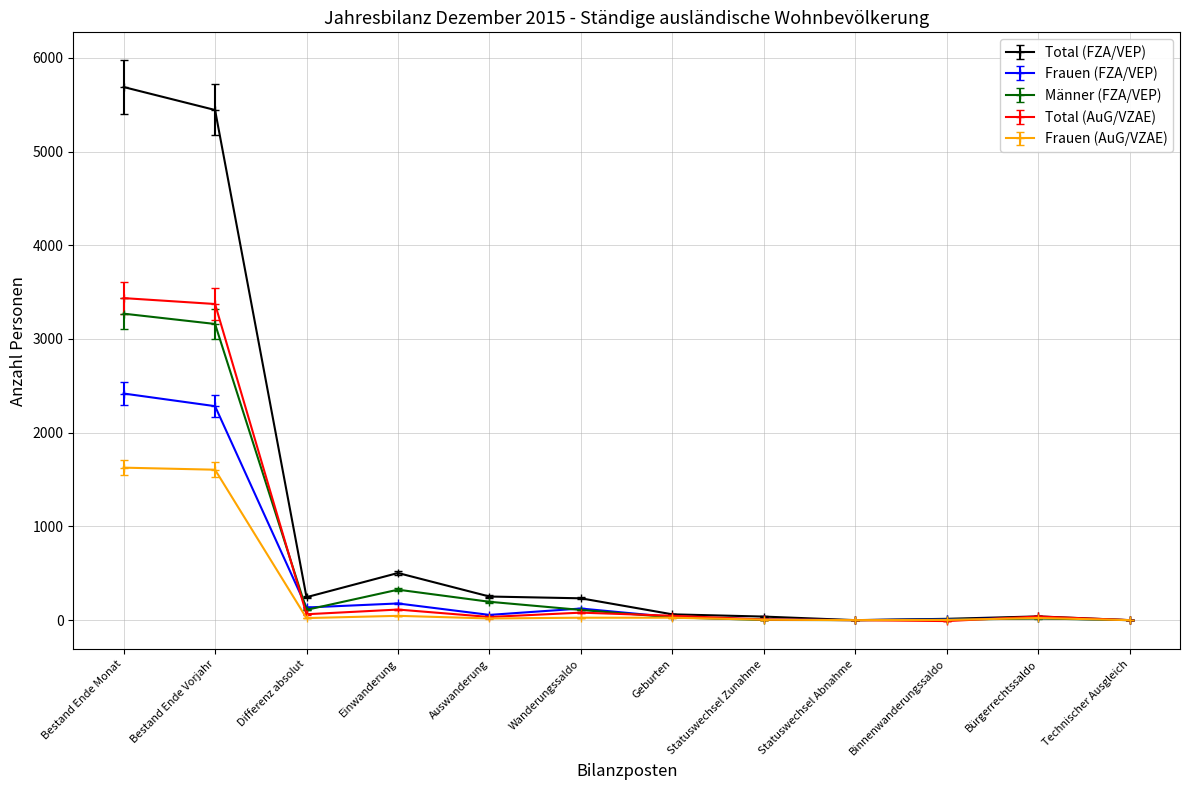

What position from the right is Differenz absolut?

10